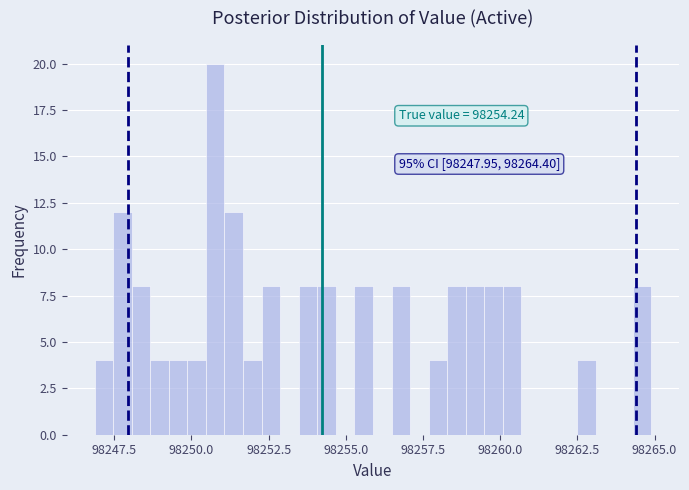

Read against the x-axis, roughly where is the centre of the tallest bar?

98251.0